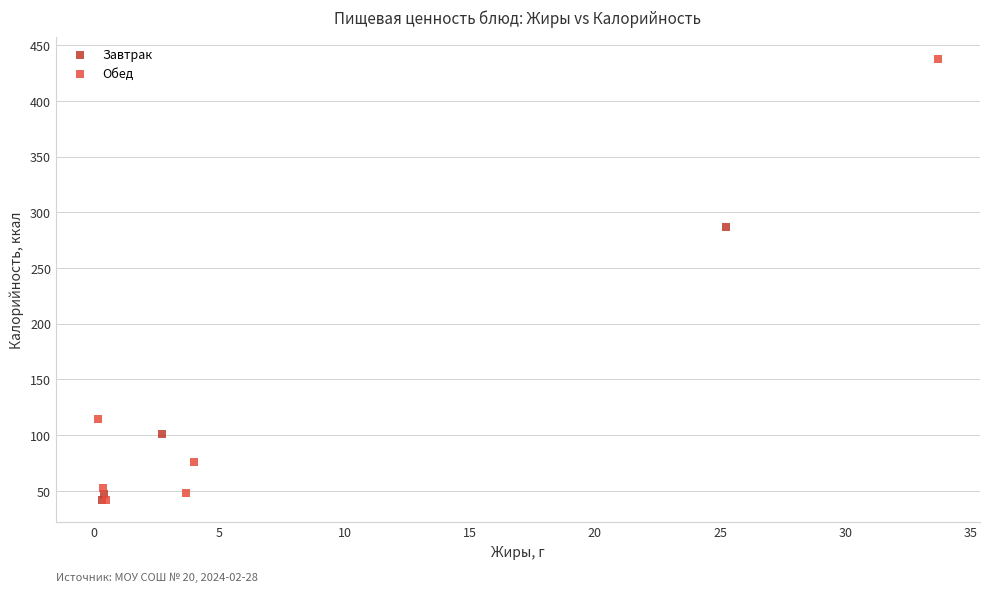

Which series has the largest Y range (max minus min)?

Обед